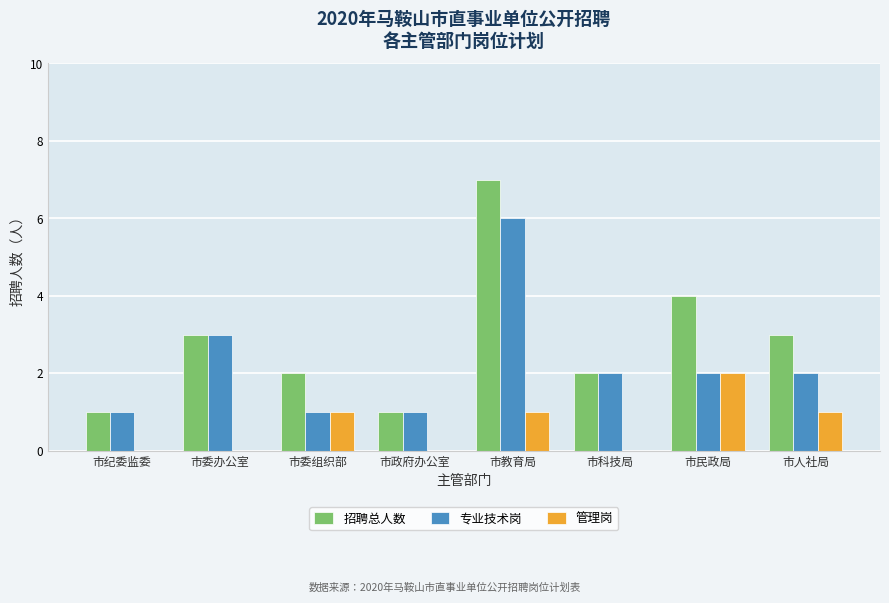

How many distinct data groups are displayed?

3